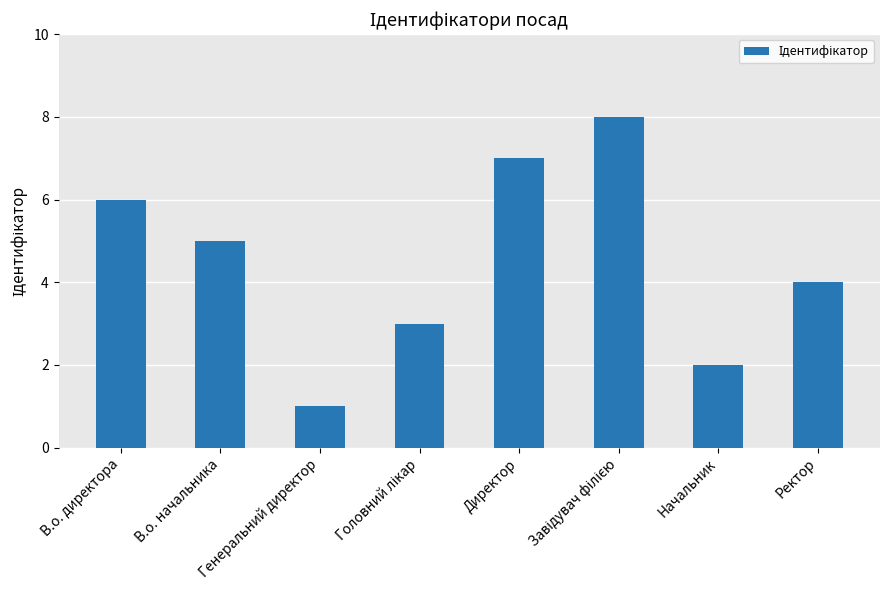

What is the smallest value displayed?

1